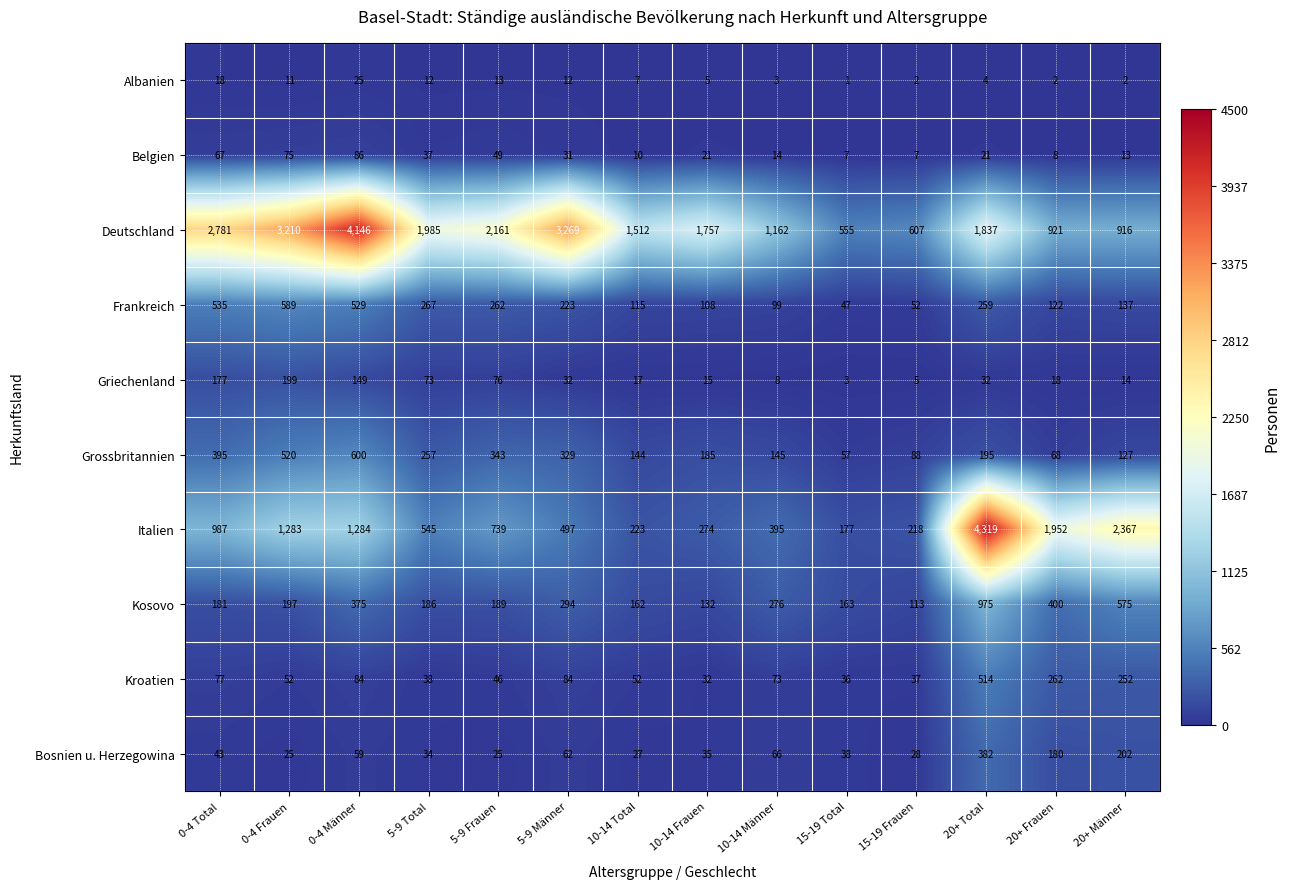

What is the spread (max minus min) of values at 15-19 Total?

554